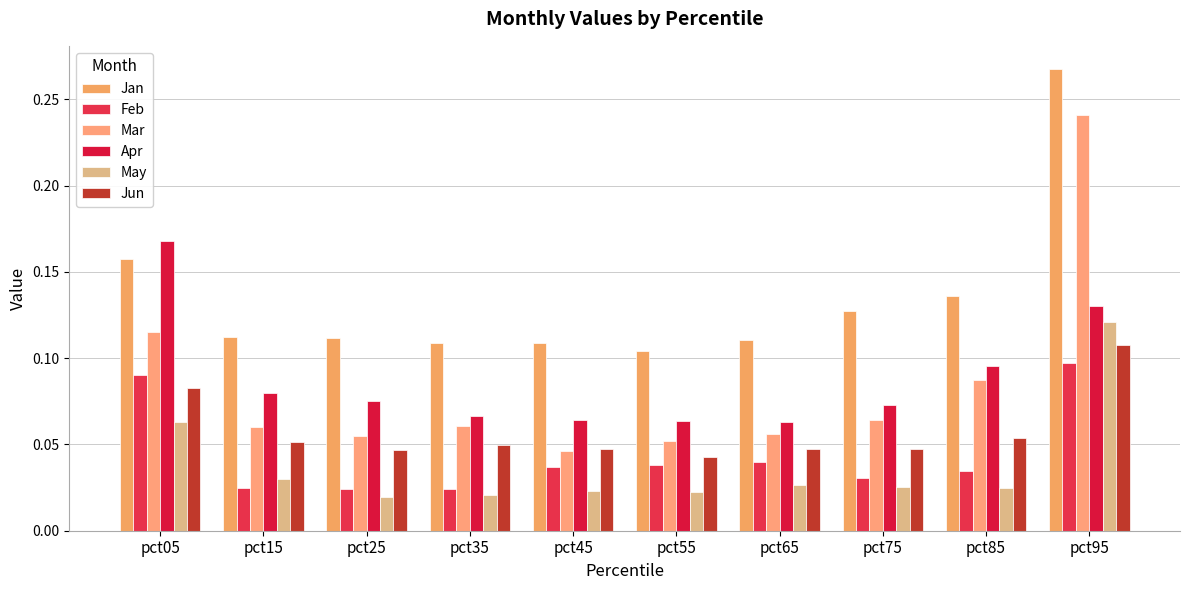

At how many categories does at least one series exceed 0?

10